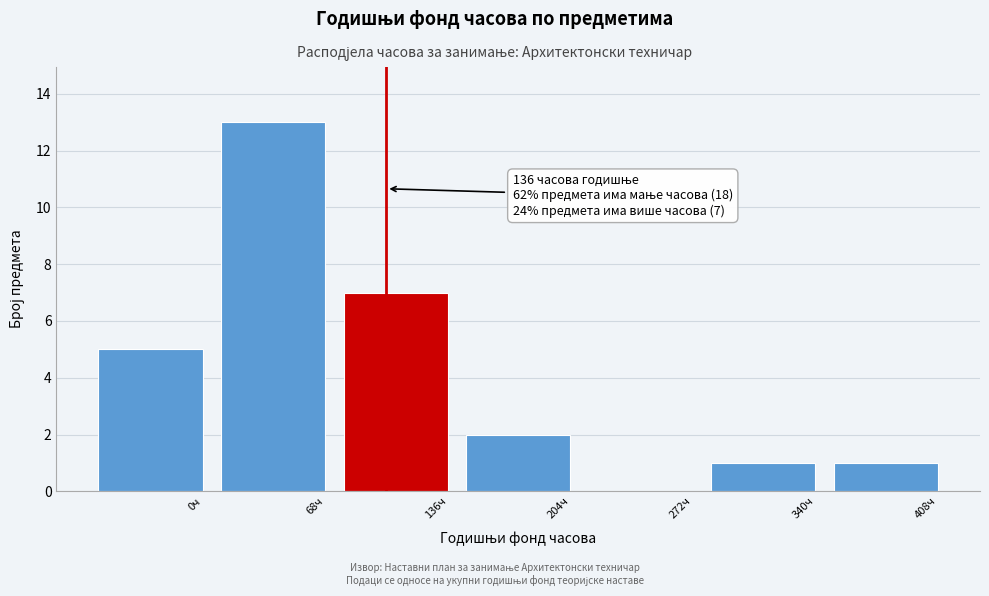

Reading left to right, list all the values displayed in this chart.

0ч=5	68ч=13	136ч=7	204ч=2	272ч=0	340ч=1	408ч=1